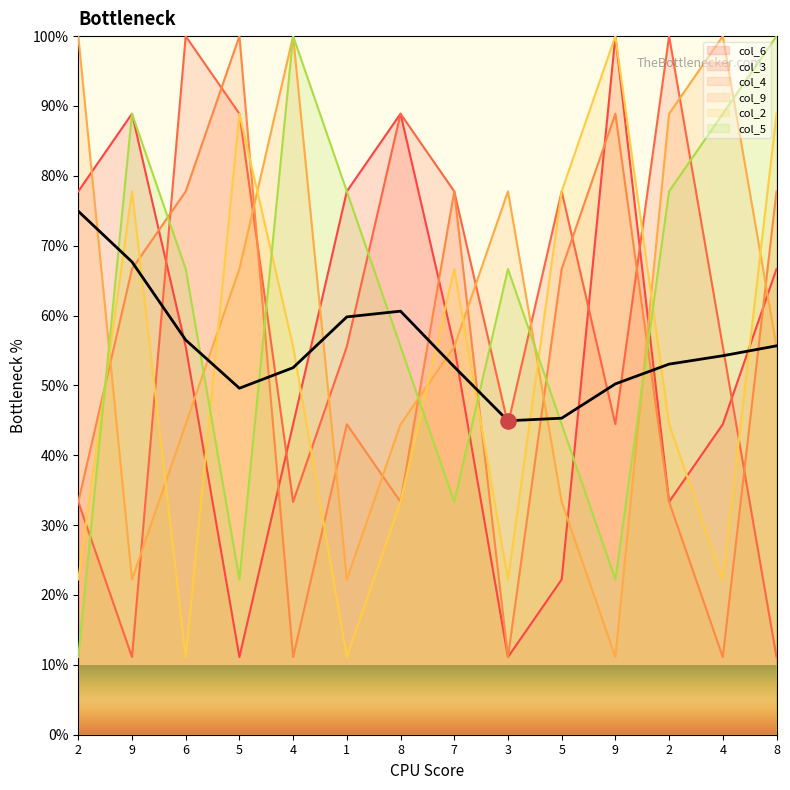

What are all the series names shown in the legend?

col_6, col_3, col_4, col_9, col_2, col_5